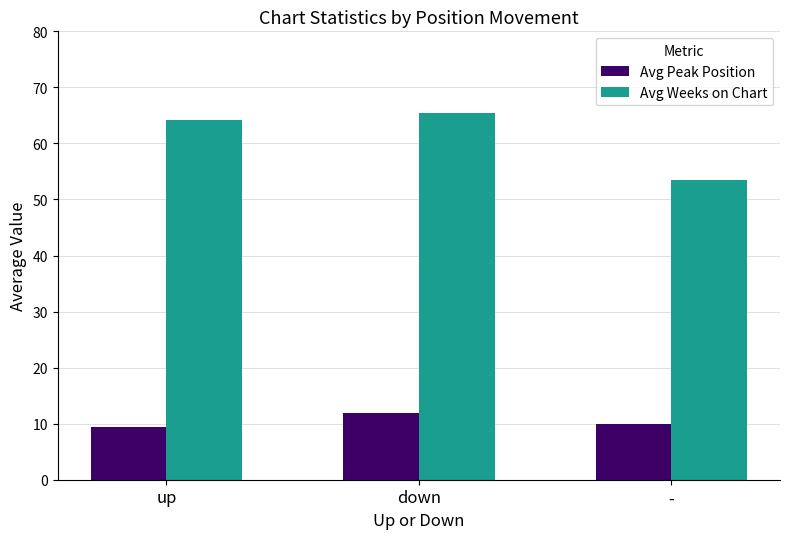

At which label does Avg Weeks on Chart first exceed 64?

up